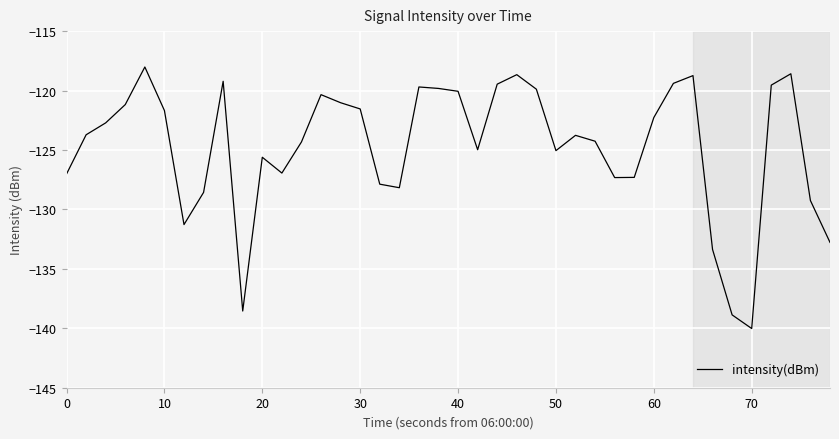

What is the difference between the second highest and minimum values?

21.4